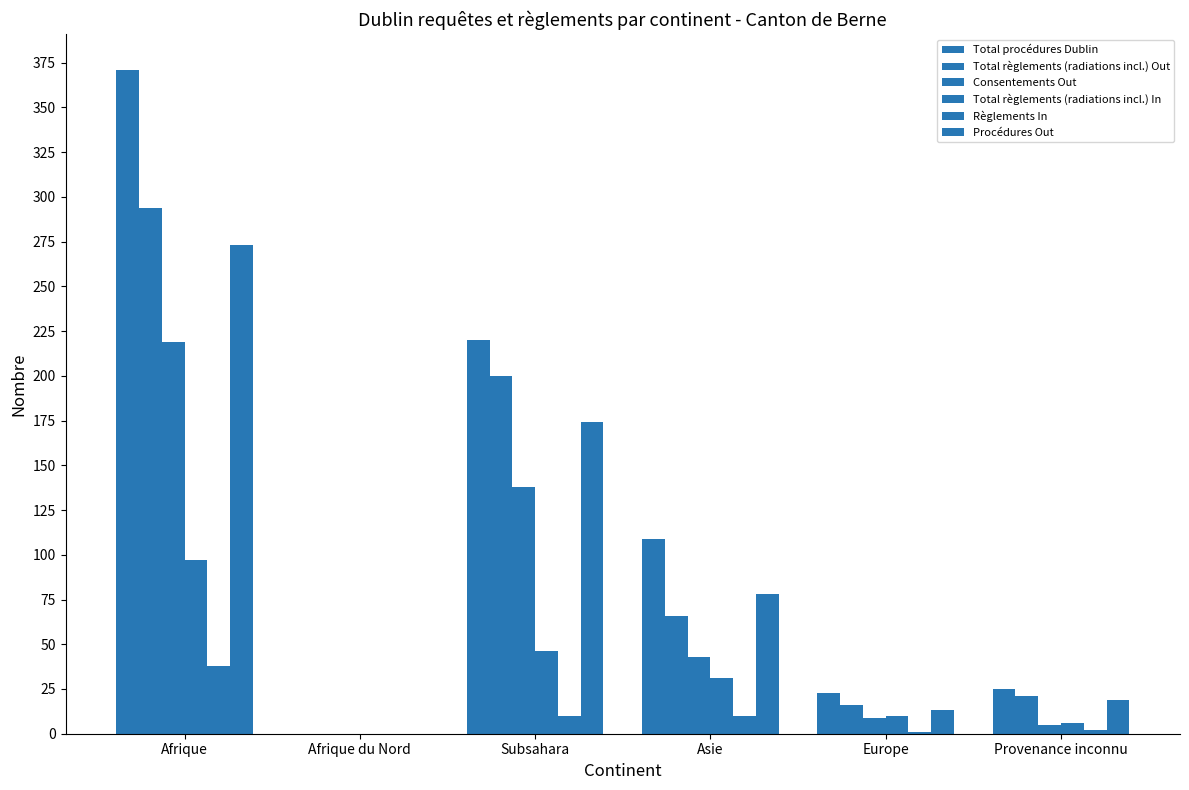

How many groups of bars are there?

6